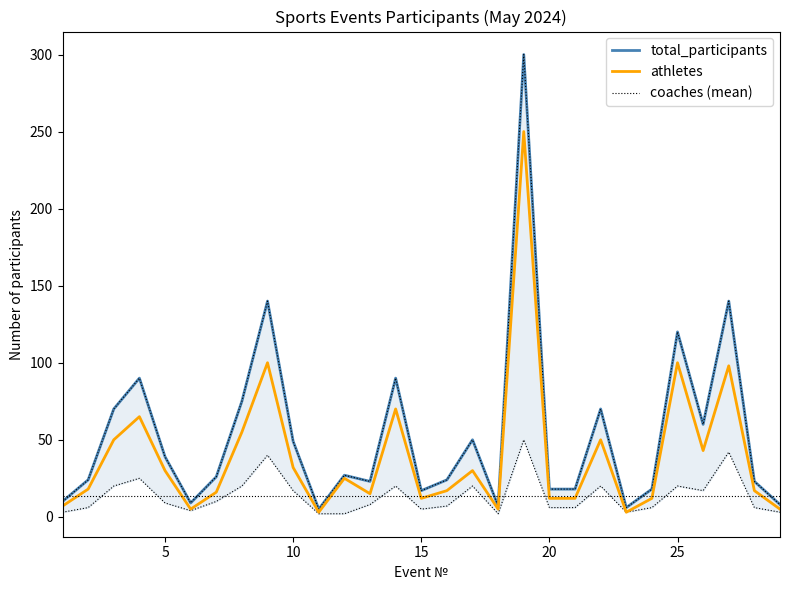

Is it true that total_participants equals 31 at 2?

False